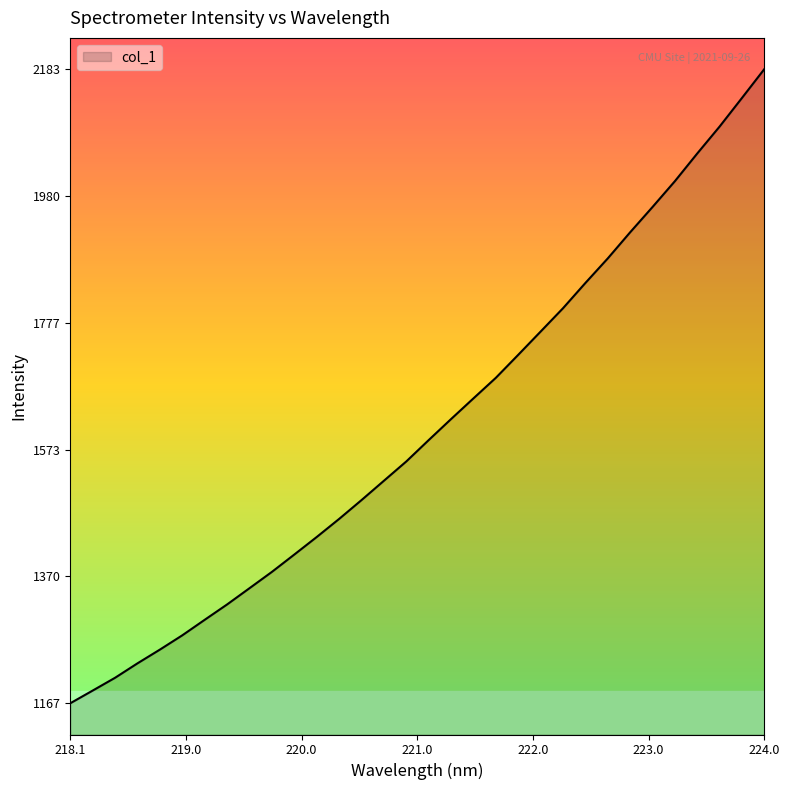

Reading right to left, what are all the values shown in this chart?

2182.7	2136.5	2090.7	2047.6	2003.2	1961.9	1921.4	1879.6	1840.3	1799.8	1762.5	1725.3	1688.5	1655.6	1622.4	1588.8	1554.6	1523.7	1492.7	1462.5	1433.6	1405.6	1377.8	1351.7	1325.6	1301.0	1276.2	1253.3	1231.3	1208.2	1187.7	1167.4